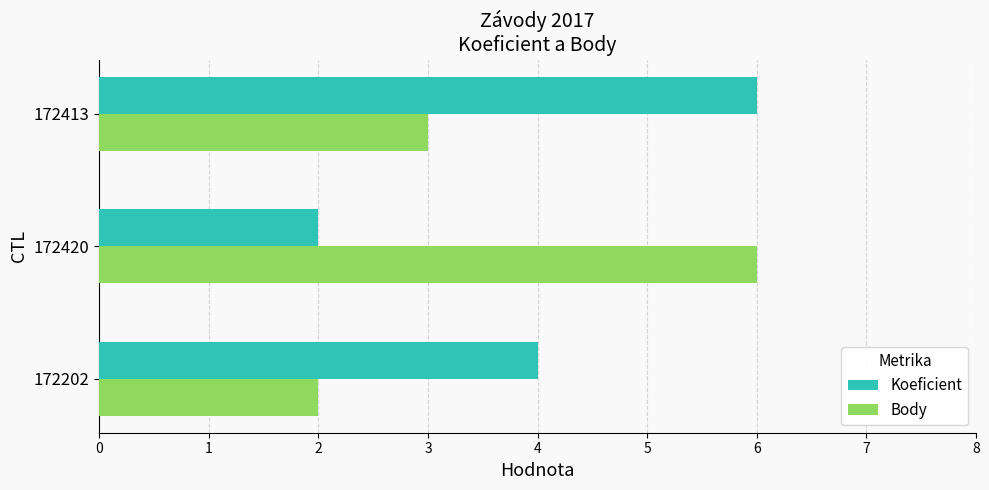

What is the average value of the Koeficient series?

4